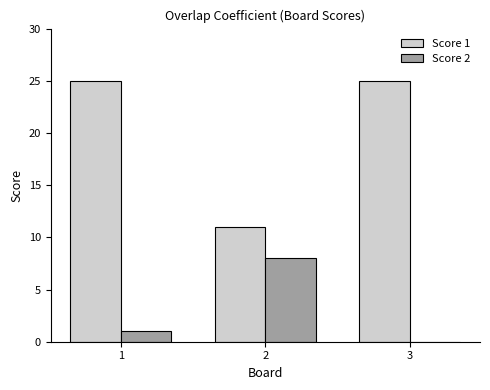

How many categories are shown in the chart?

3